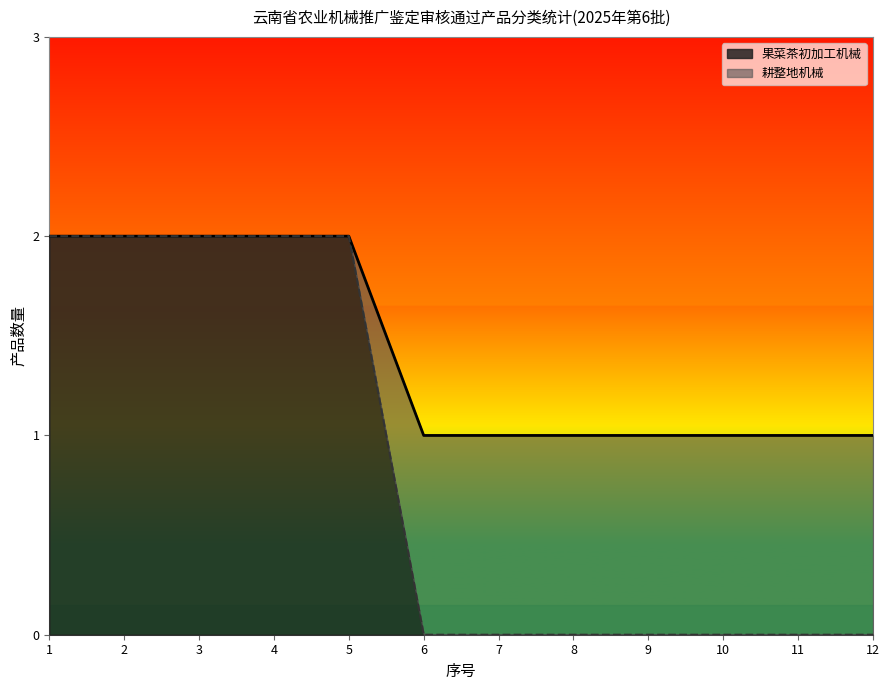

What is the total value across all series at 3?

2